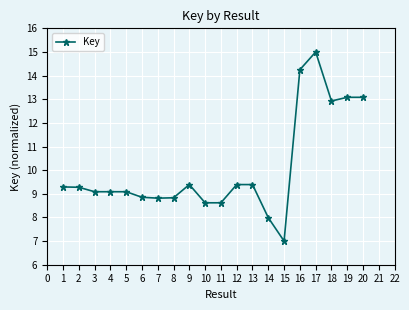

At which category does the chart reach its minimum across all series?

15